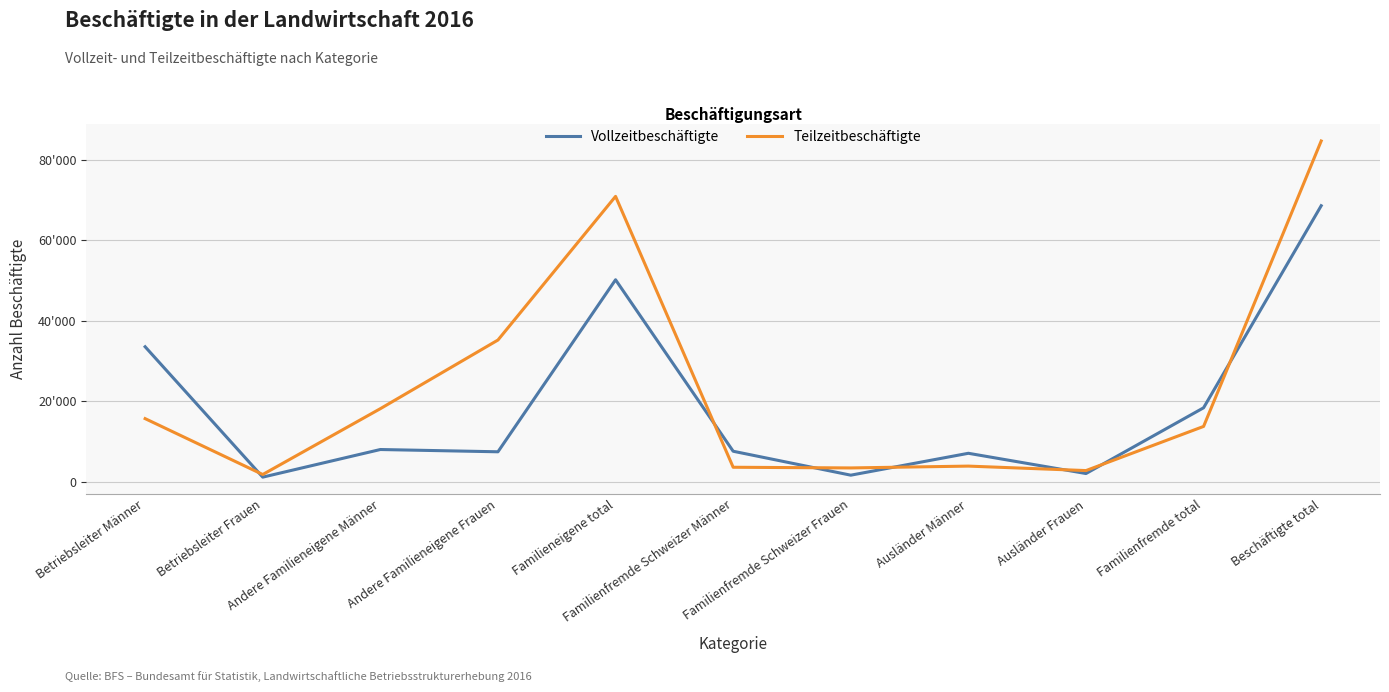

What is the minimum value shown in the chart?

1163